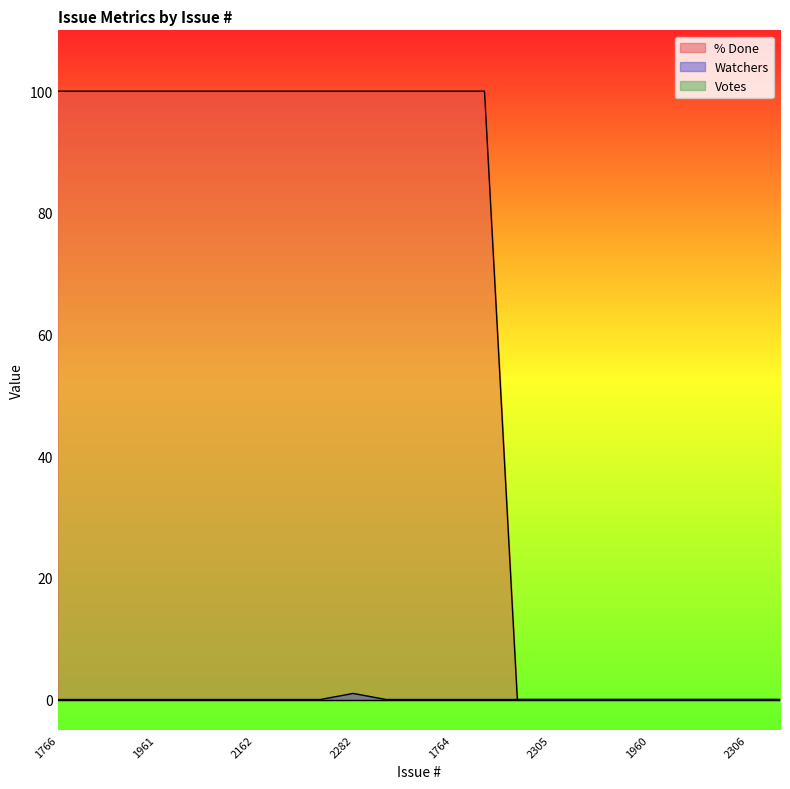

In Watchers, how many points are higher than both neighbors (excluding endpoints)?

1